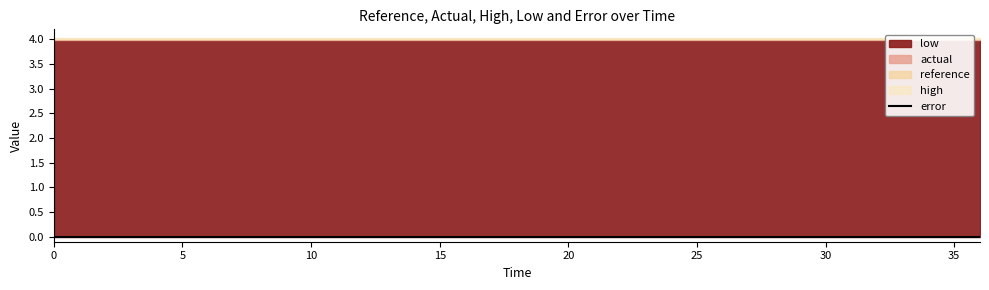

What is the spread (max minus min) of values at 0?

4.0